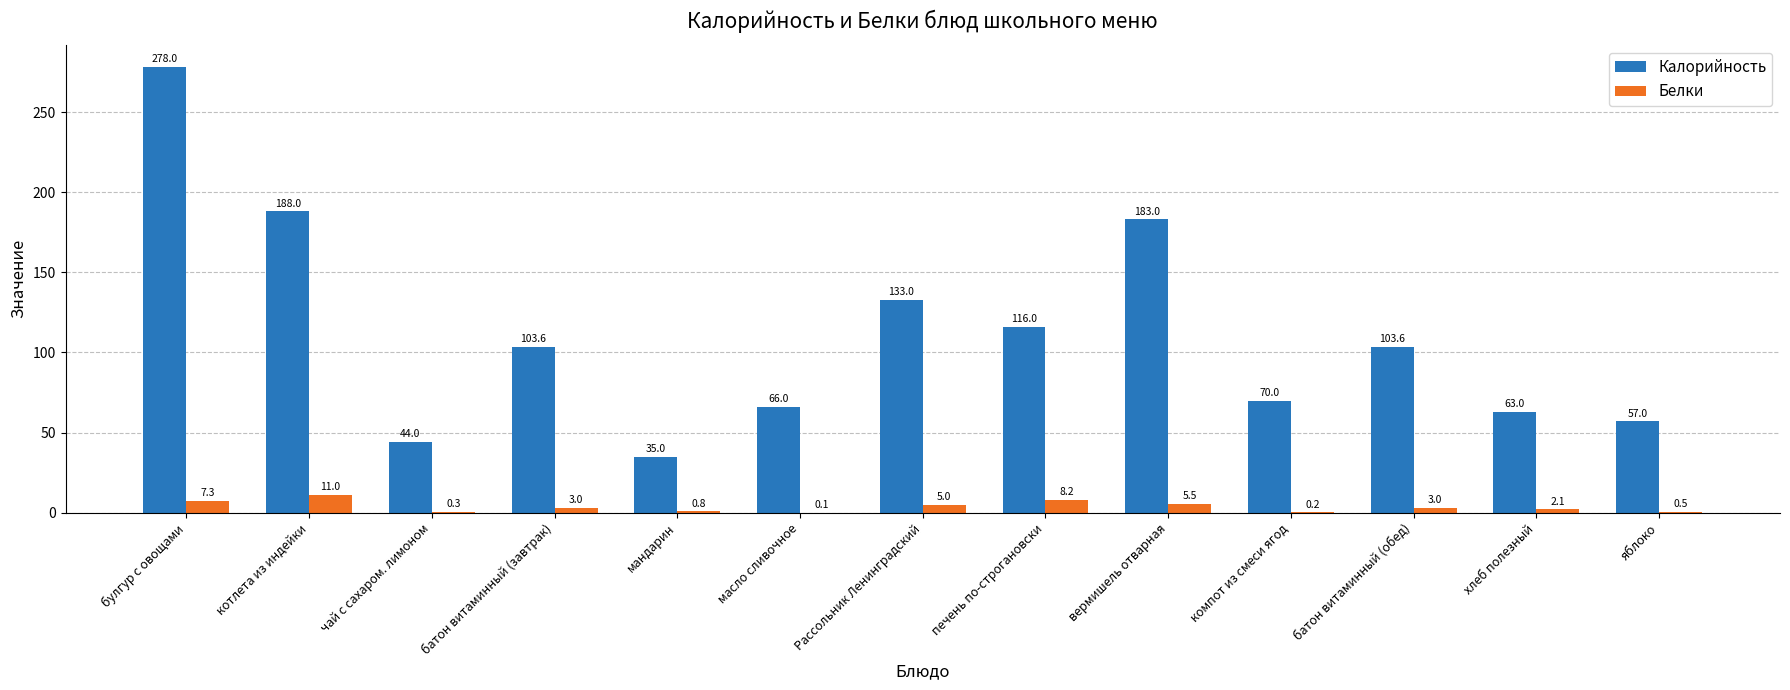

What is the maximum value shown in the chart?

278.0